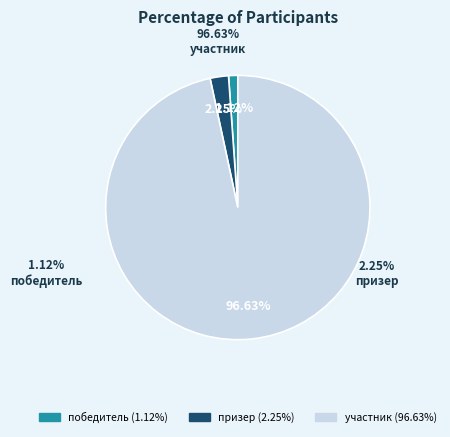

Do участник and победитель together represent more than half of the pie?

Yes